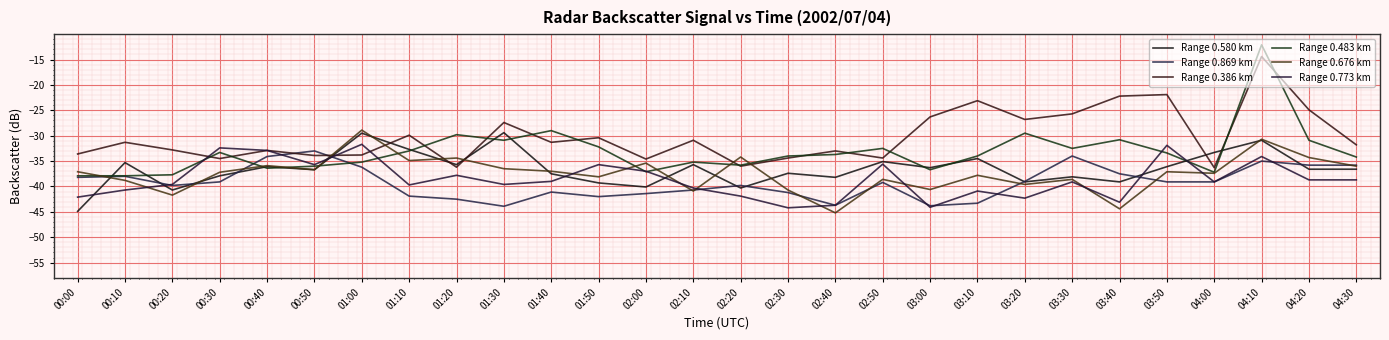

Where does the Range 0.676 km series first go above -37?

00:40